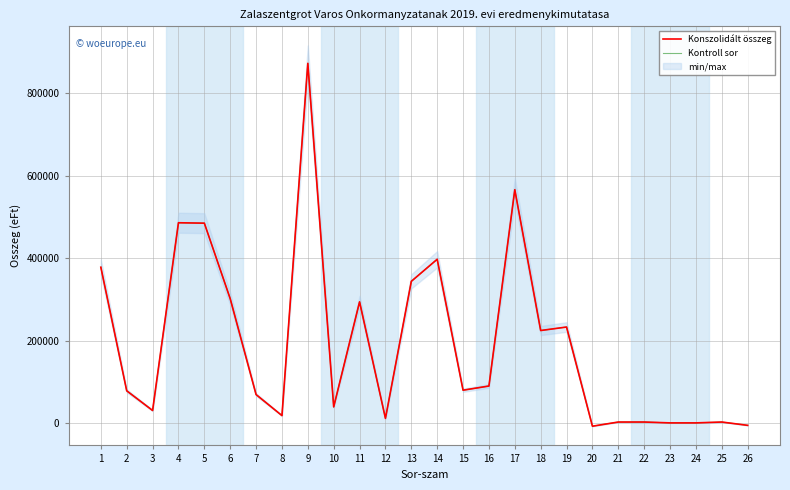

What is the sum of the Kontroll sor values at 24 and 17?

566161